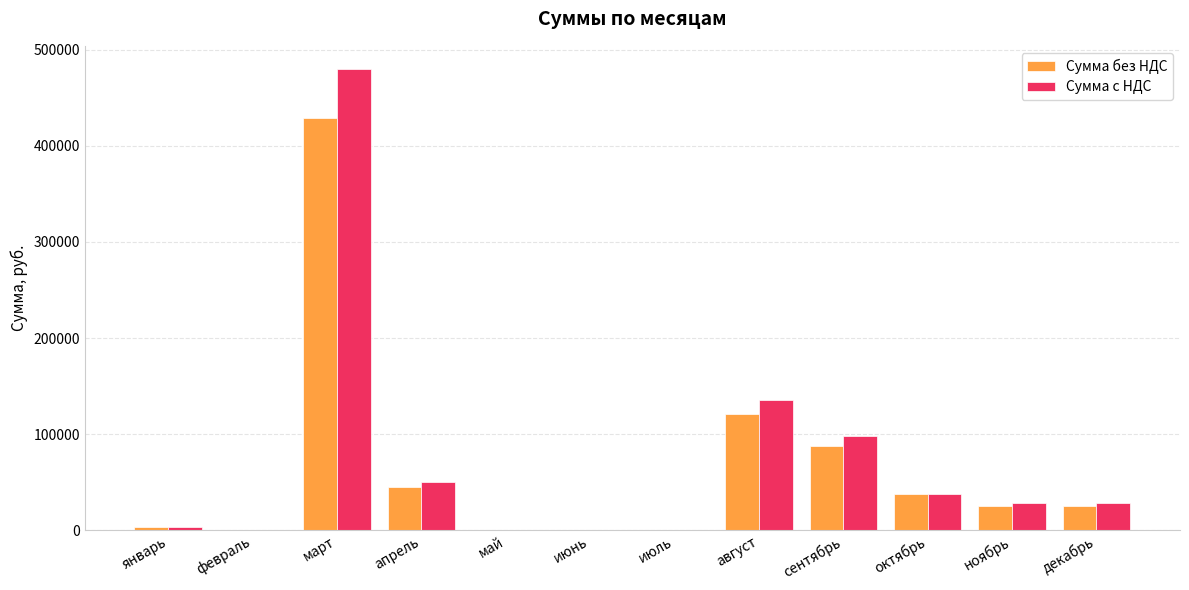

Which category has the highest value across all series?

март